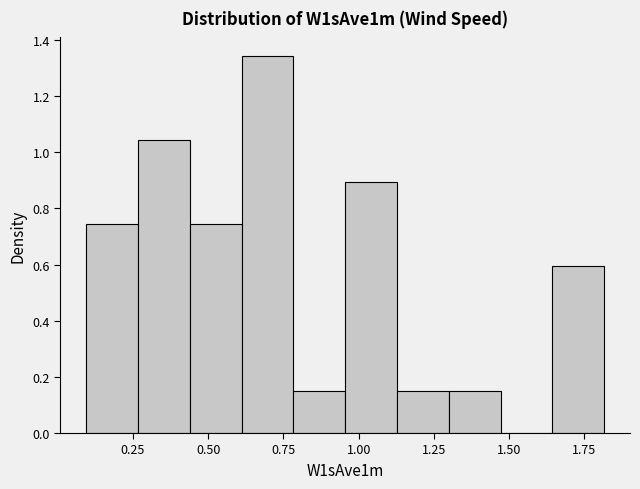

Read against the x-axis, roughly where is the centre of the tallest bar?

0.70